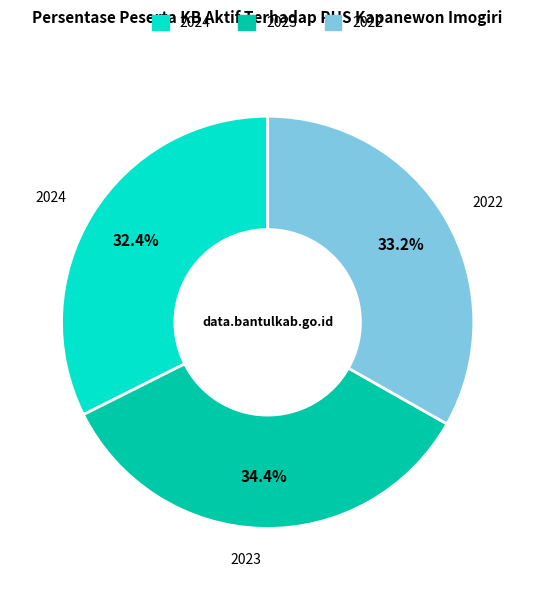

Approximately how many times larger is the value at 2024 compared to 2023?

0.9